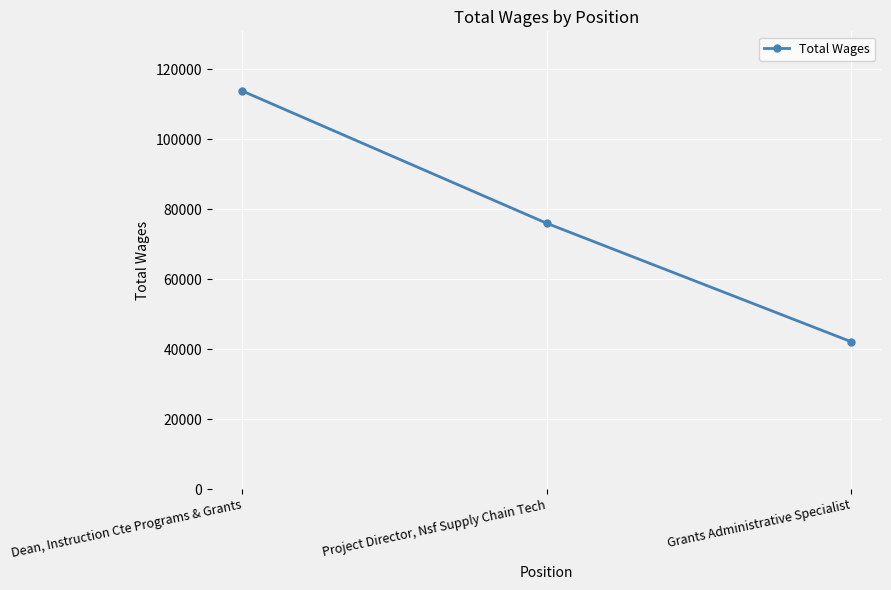

What is the ratio of the value at Grants Administrative Specialist to the value at Dean, Instruction Cte Programs & Grants?

0.4